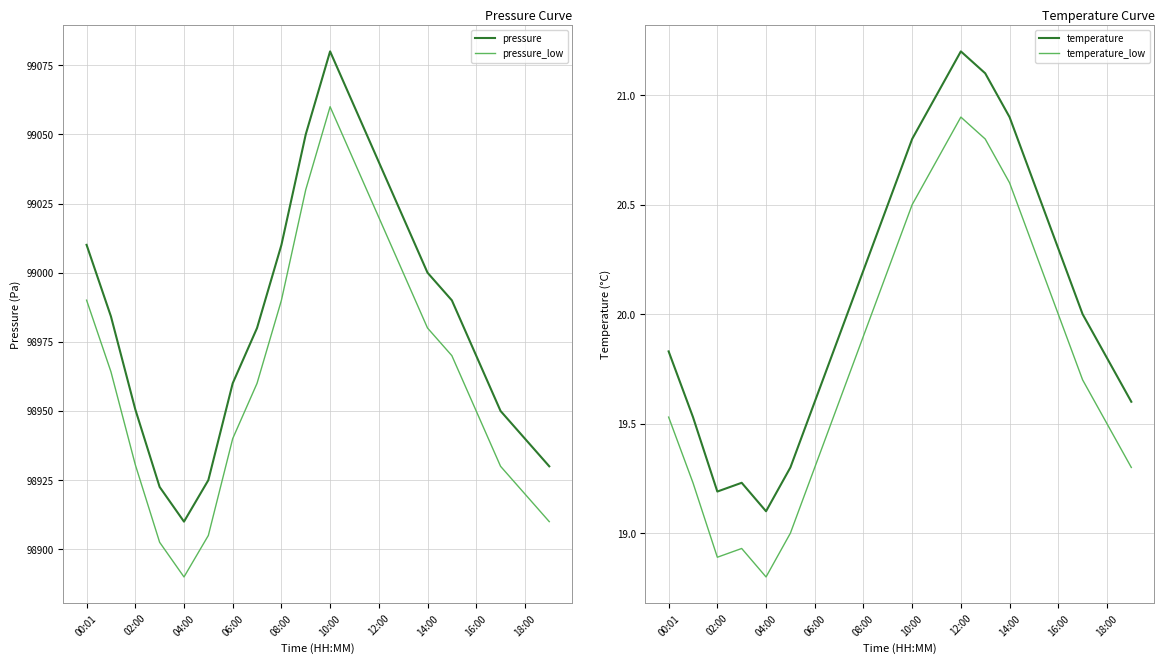

What is the difference between the temperature_low values at 13 and 00:01?

1.3